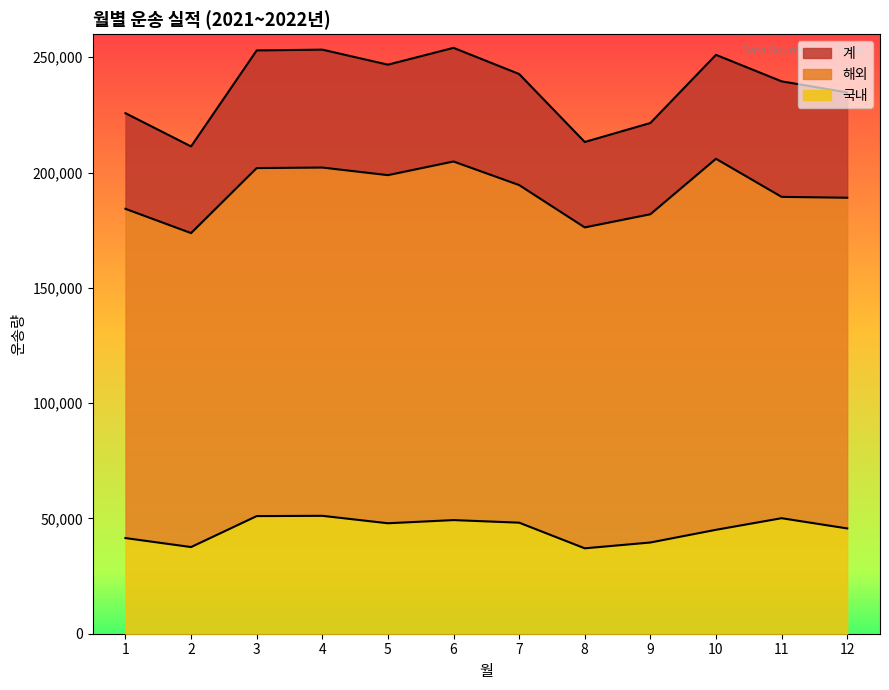

What is the difference between the maximum and minimum values in the 국내 series?

14090